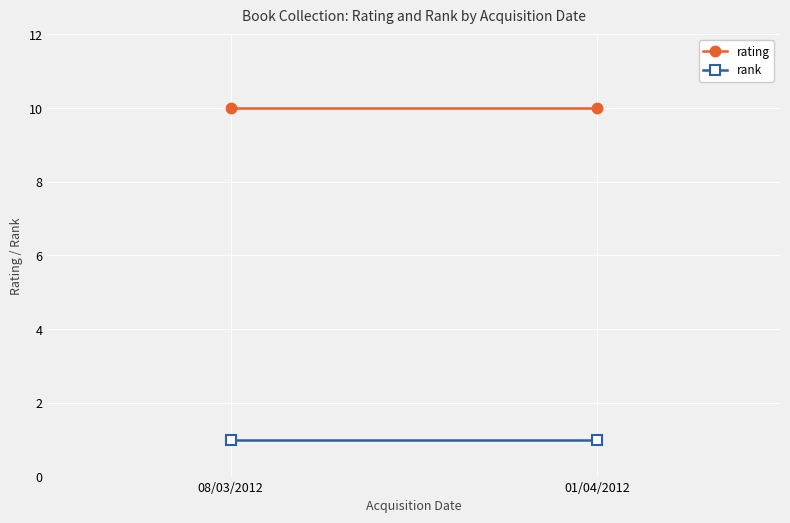

Reading left to right, transcribe all the data shown in this chart.

rating: 01/04/2012=10	08/03/2012=10
rank: 01/04/2012=1	08/03/2012=1